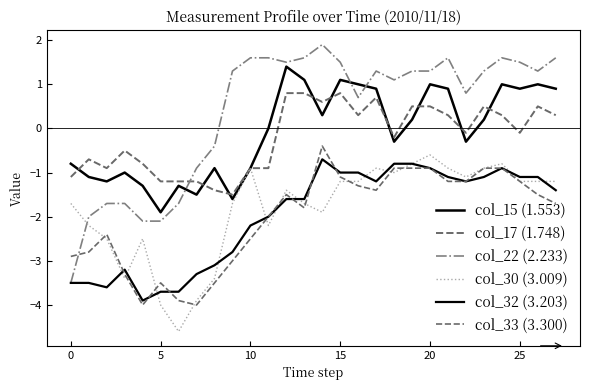

In col_17 (1.748), how many points are lower than both neighbors (excluding endpoints)?

7